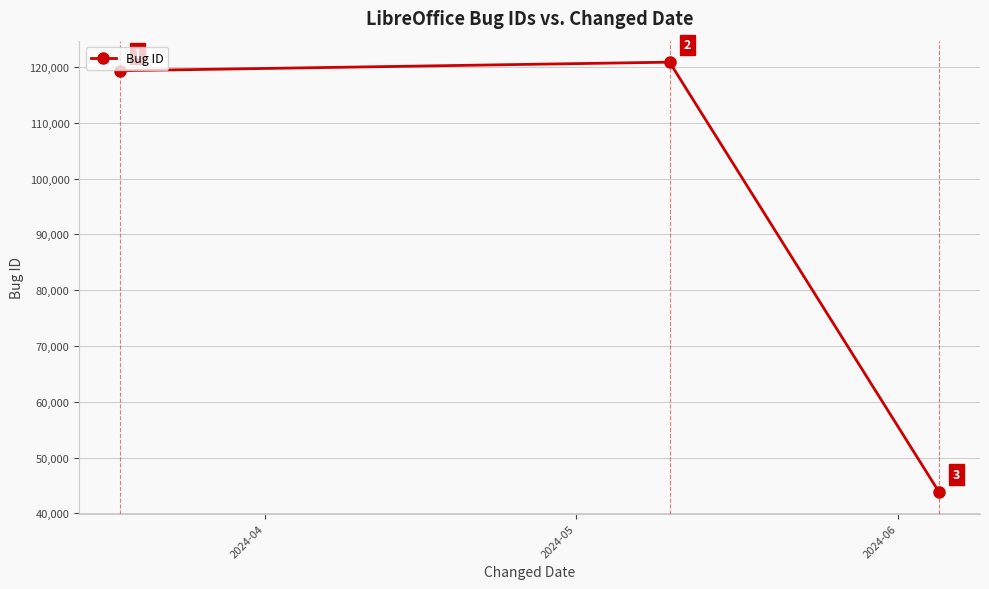

What is the value of the 1st point from the left?

119352